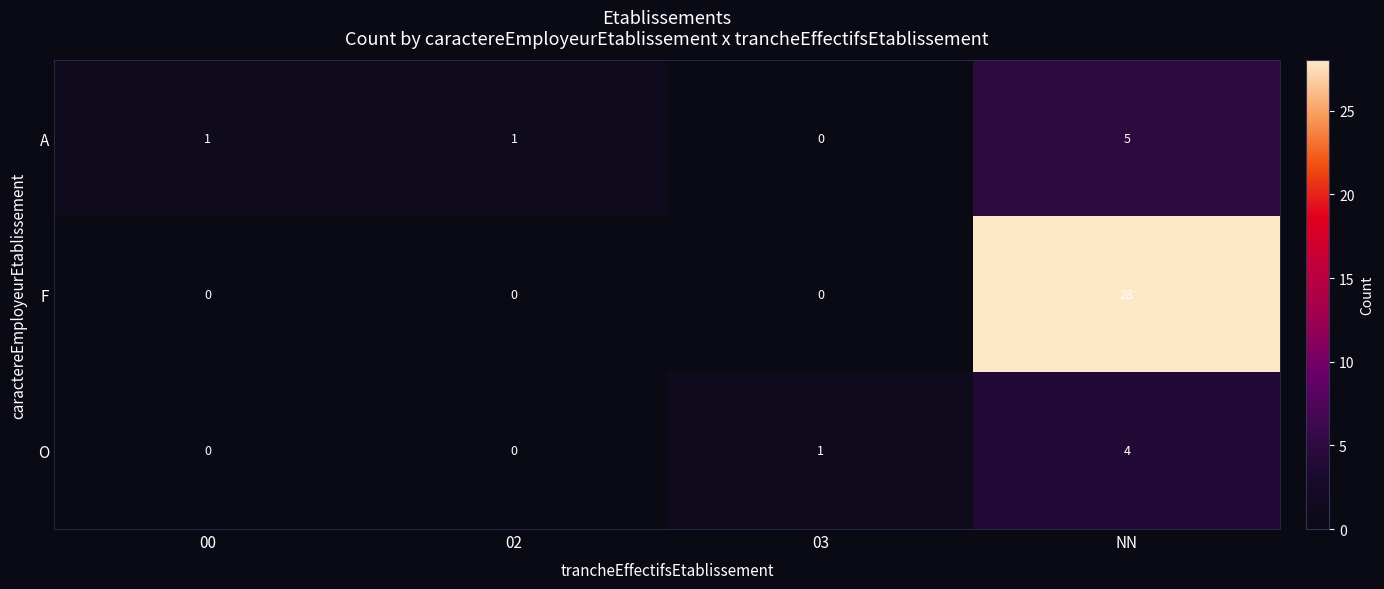

At which label is O closest to 2?

03